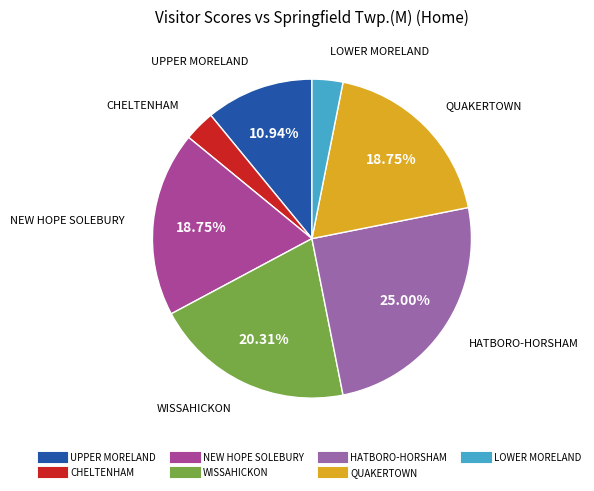

Is there any slice that represents more than half of the pie?

No